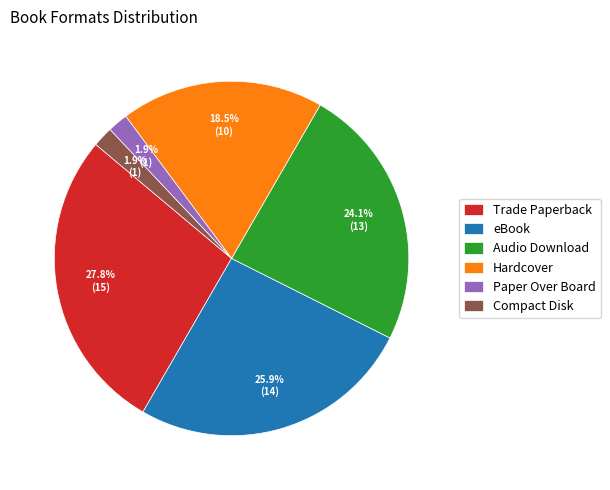

To the nearest percent, what is the difference between the largest and smallest slice percentages?

26%